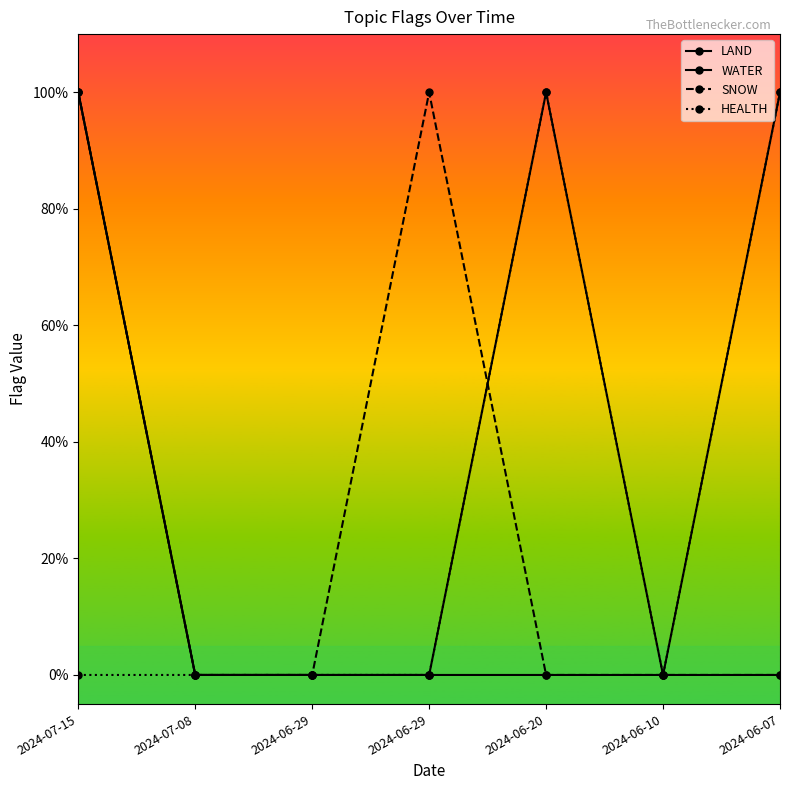

Reading right to left, extract all data points from this chart.

LAND: 0	0	0	0	0	0	1
WATER: 1	0	1	0	0	0	1
SNOW: 0	0	0	1	0	0	1
HEALTH: 1	0	1	0	0	0	0